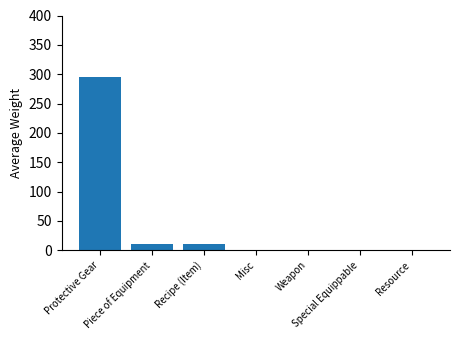

What is the greatest value displayed?

294.4